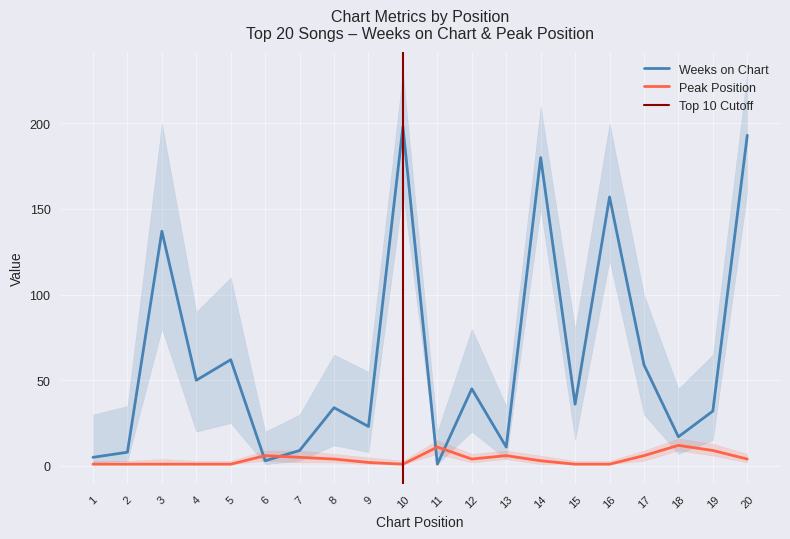

The value of Peak Position at 8 is 4. True or false?

True